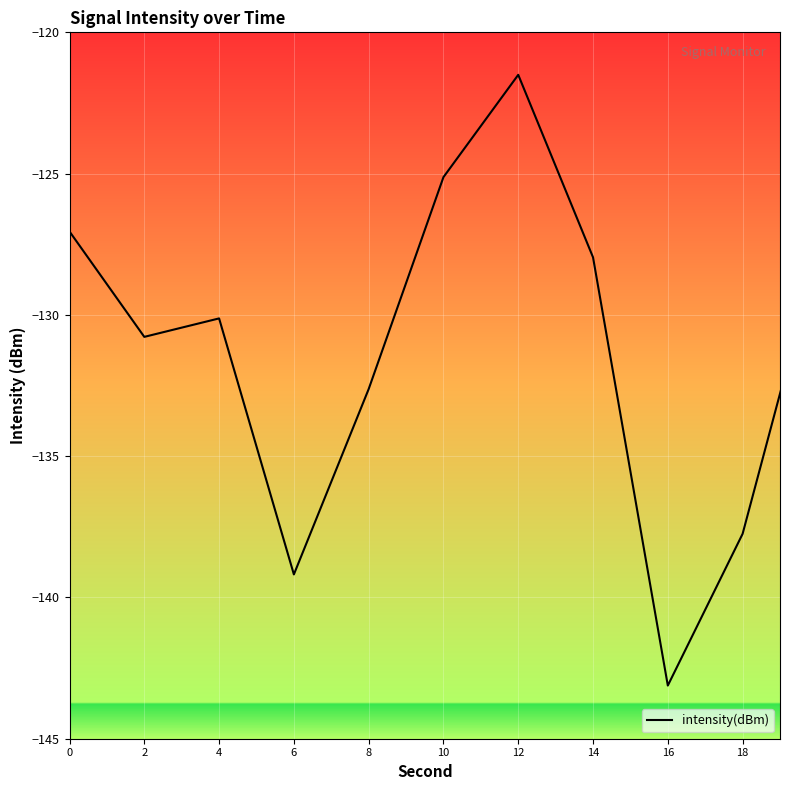

What is the minimum value shown in the chart?

-143.1